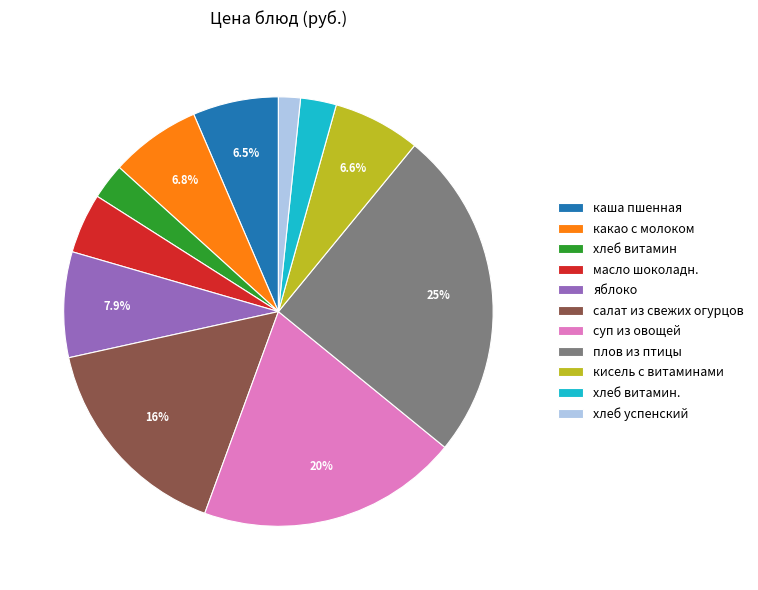

Approximately how many times larger is the value at салат из свежих огурцов compared to хлеб витамин?

5.9